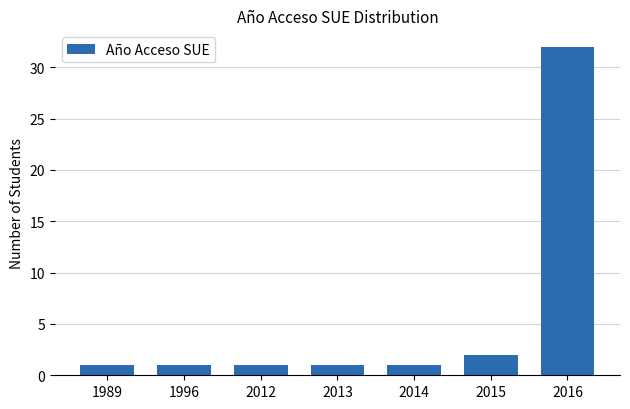

Reading right to left, transcribe all the data shown in this chart.

32	2	1	1	1	1	1